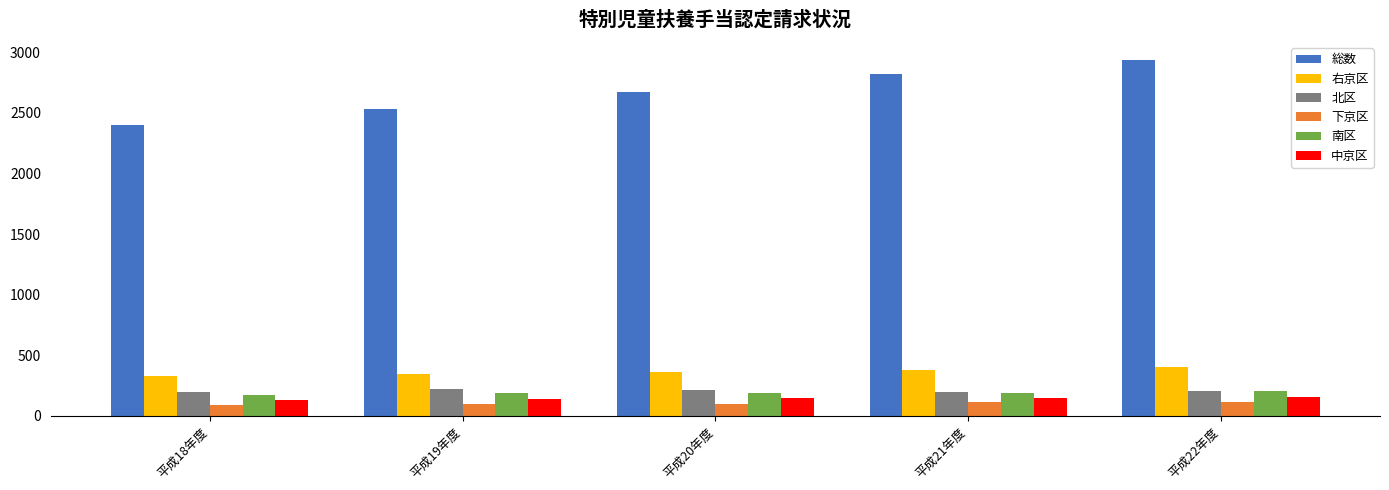

How many values in the 下京区 series are below 98?

2